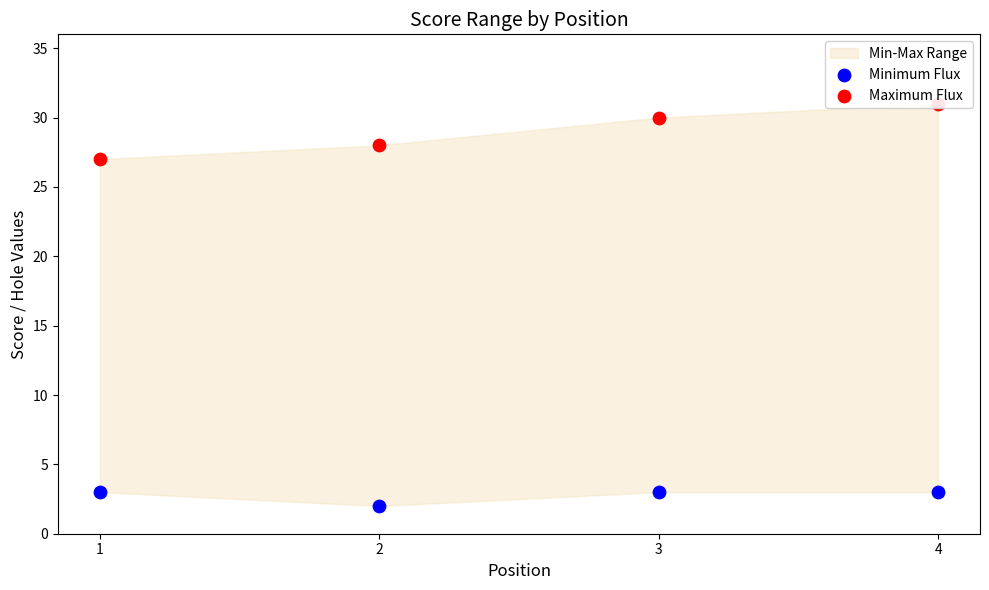

Is the value of Maximum Flux at 1 greater than the value of Minimum Flux at 1?

Yes